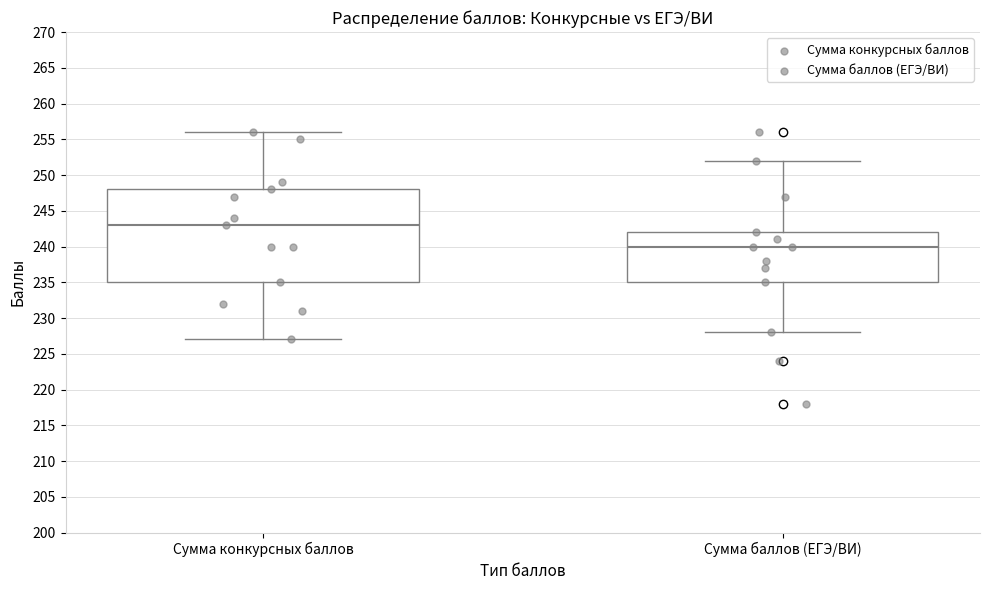

Reading left to right, transcribe this box plot: for each box, give where its median line is, the range the box spans, and where its two whiskers end, as read against the y-axis. The values are not printed on the chart, so give them approximately, as read against the axis.

Сумма конкурсных баллов: median 243, box 235 to 248, whiskers 227 to 256
Сумма баллов (ЕГЭ/ВИ): median 240, box 235 to 242, whiskers 228 to 252